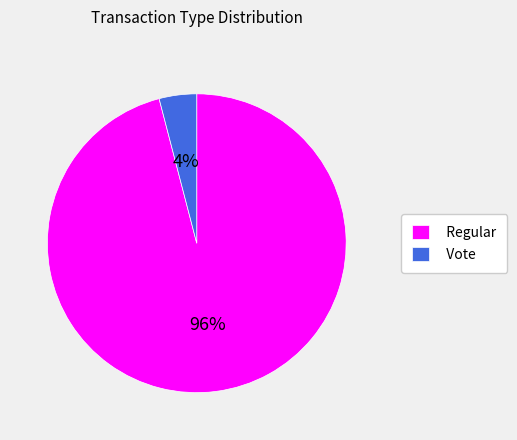

How many segments does this pie chart have?

2